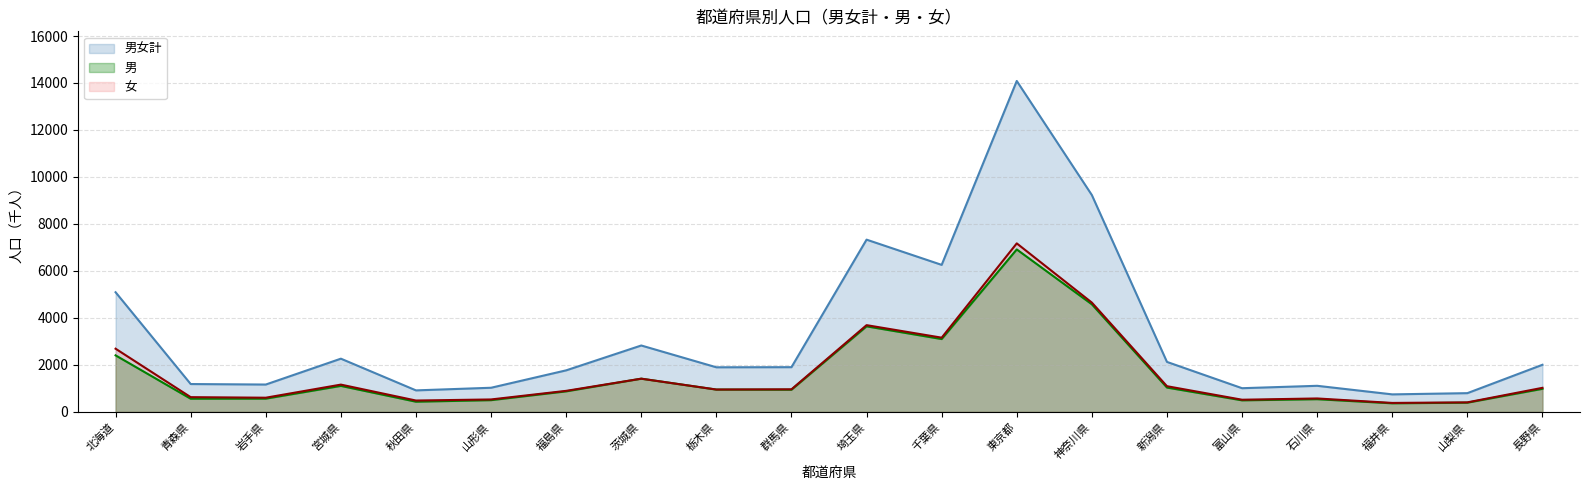

Which series changed the most between 千葉県 and 東京都?

男女計